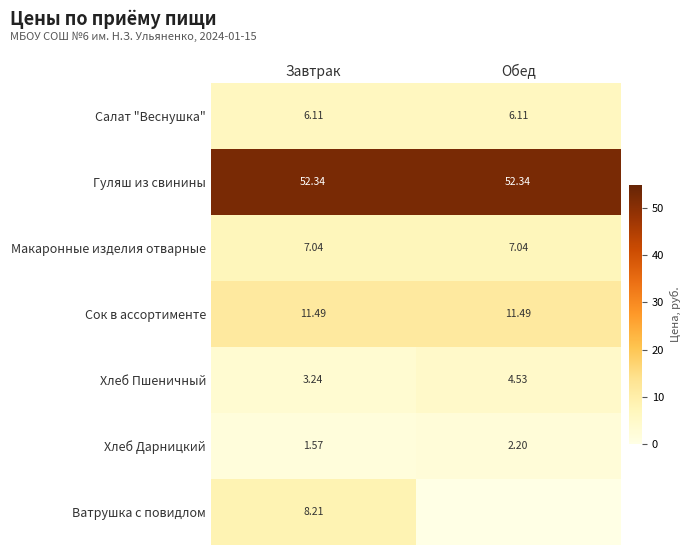

At which label is Хлеб Пшеничный closest to 3?

Завтрак